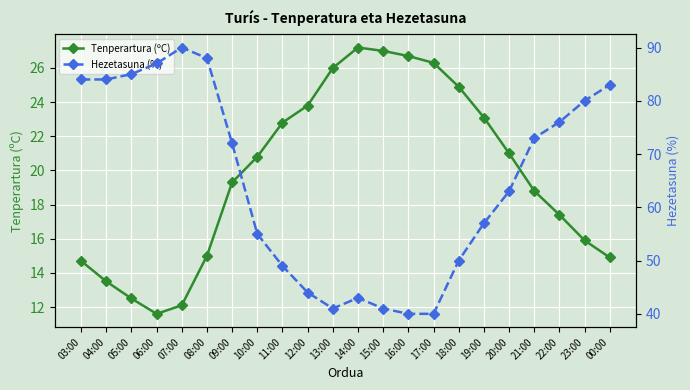

What is the greatest value displayed?

90.0